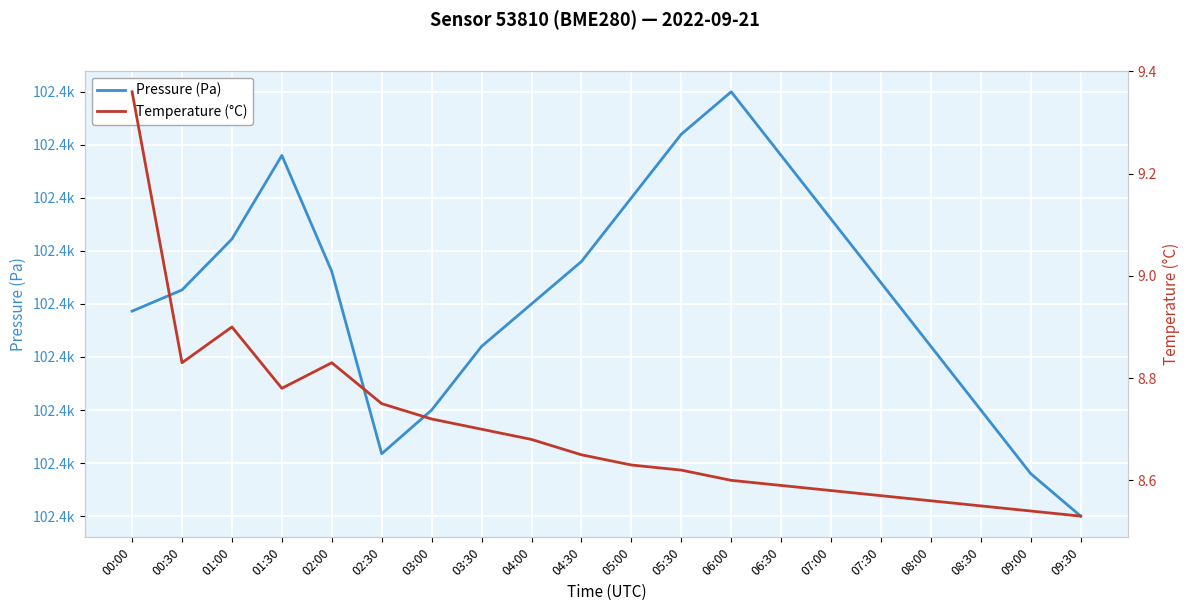

Which series has the largest total across all categories?

Pressure (Pa)